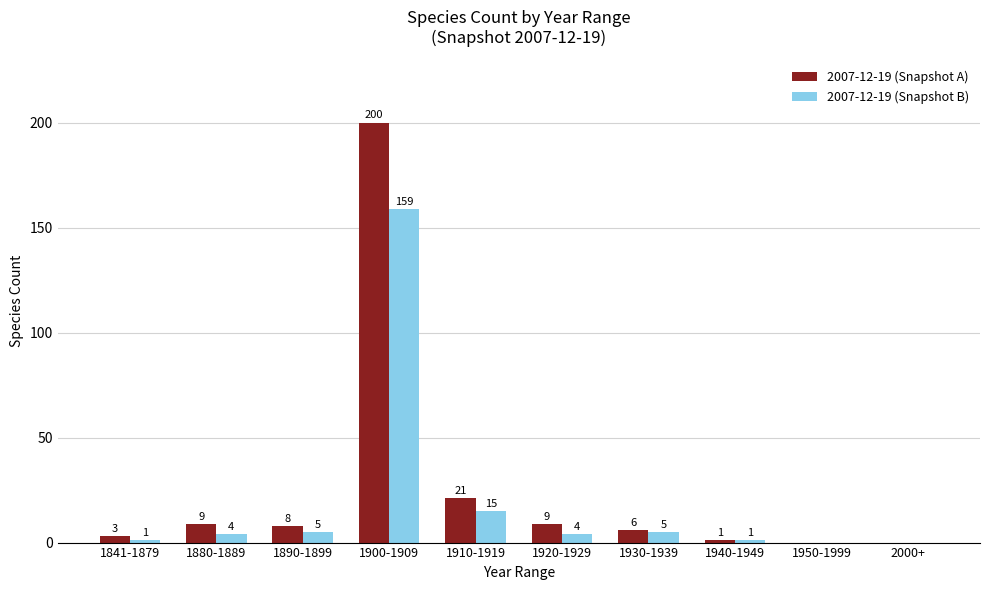

What is the sum of all 2007-12-19 (Snapshot B) values?

194